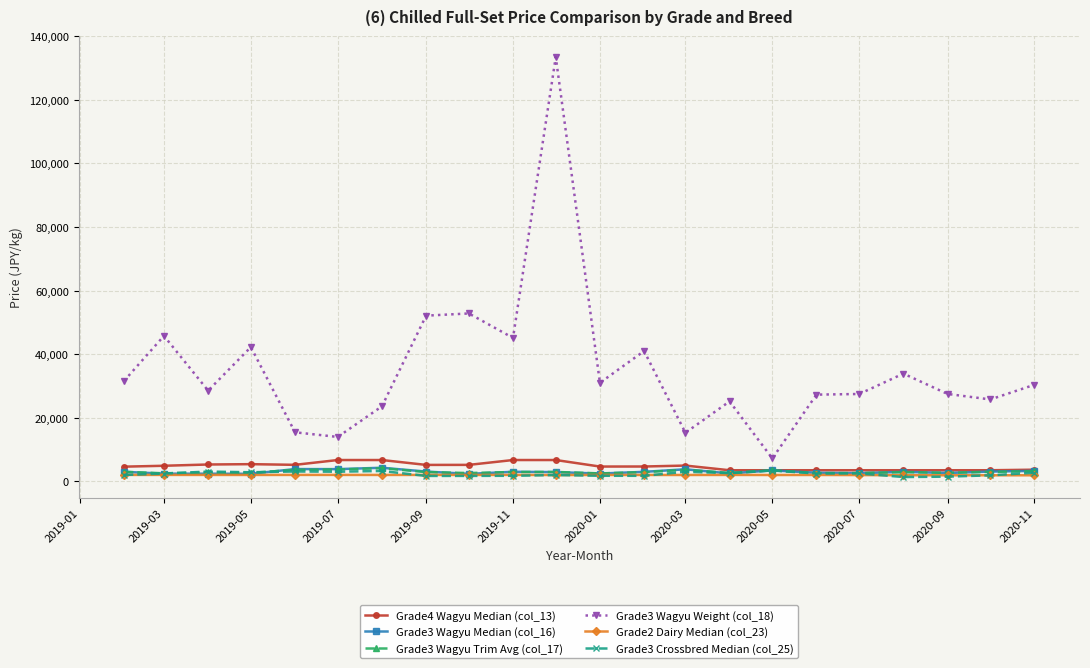

True or false: Grade3 Wagyu Median (col_16) and Grade3 Wagyu Weight (col_18) intersect in this chart.

False